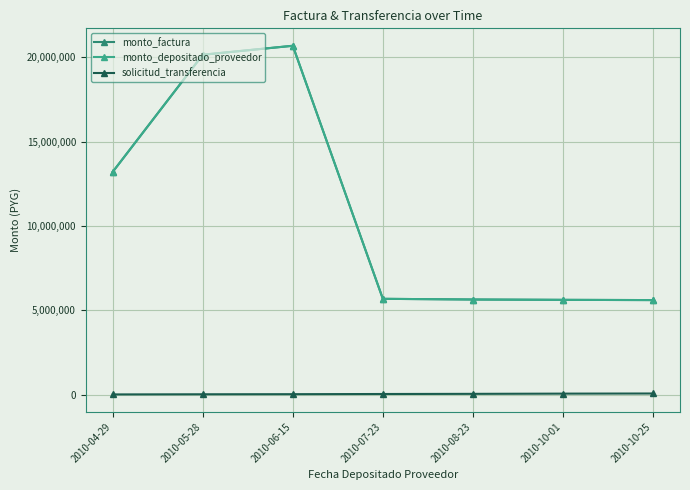

Is this an area chart (filled region under the line)?

No